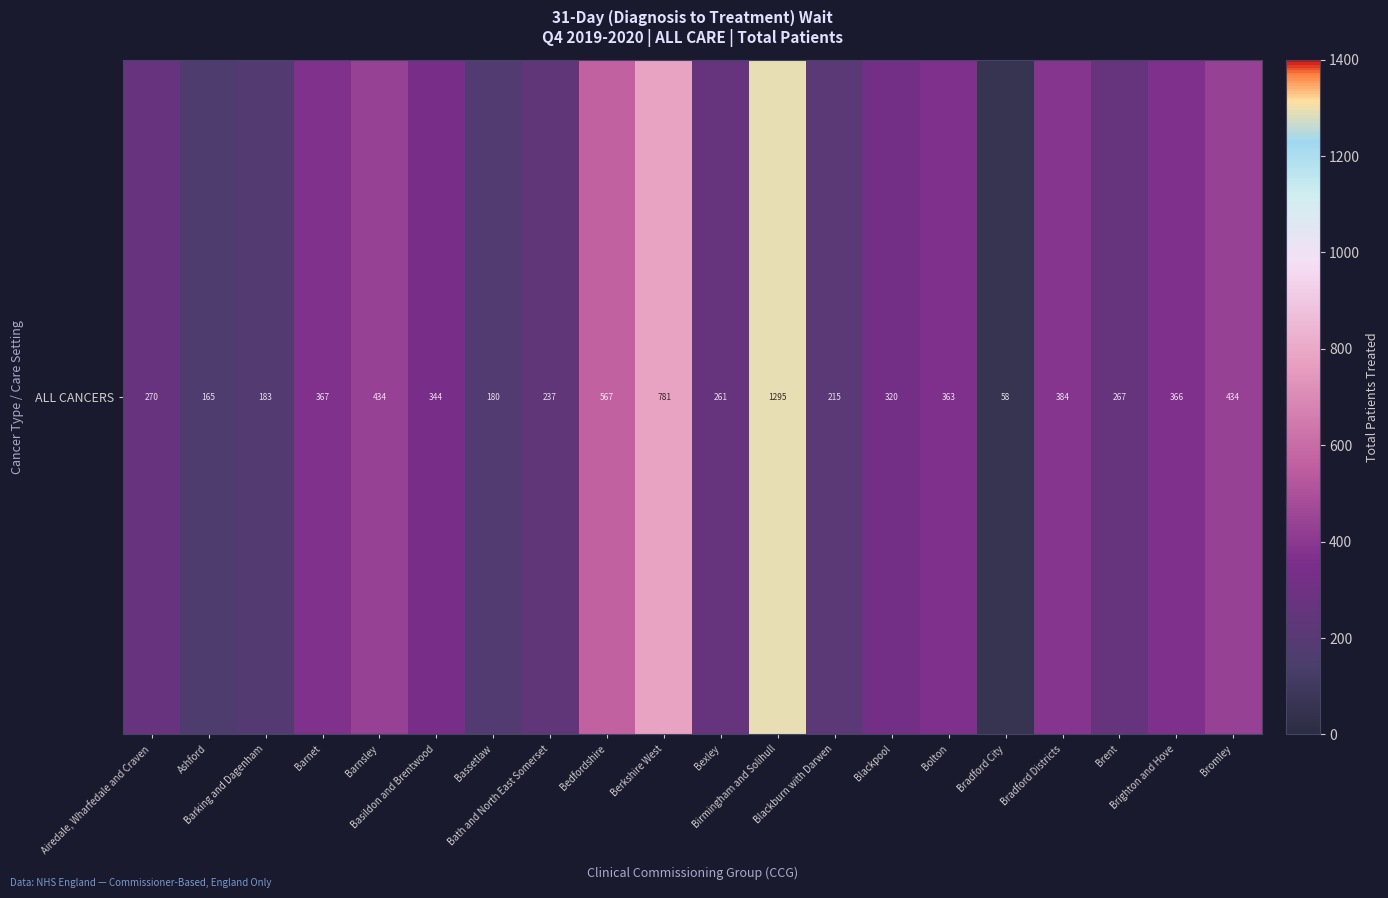

Where is the data nearest to the value 676?

Berkshire West